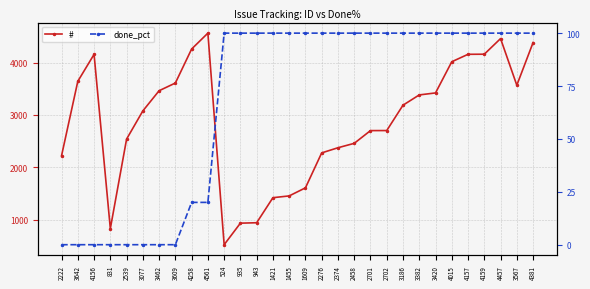

What is the difference between the highest and lowest values at 2702?

2602